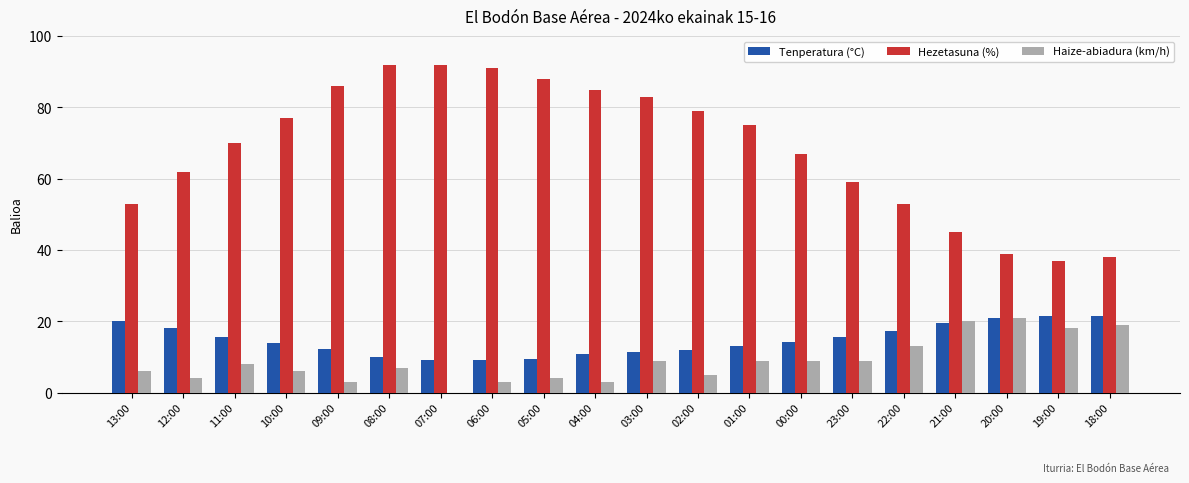

What is the greatest value displayed?

92.0